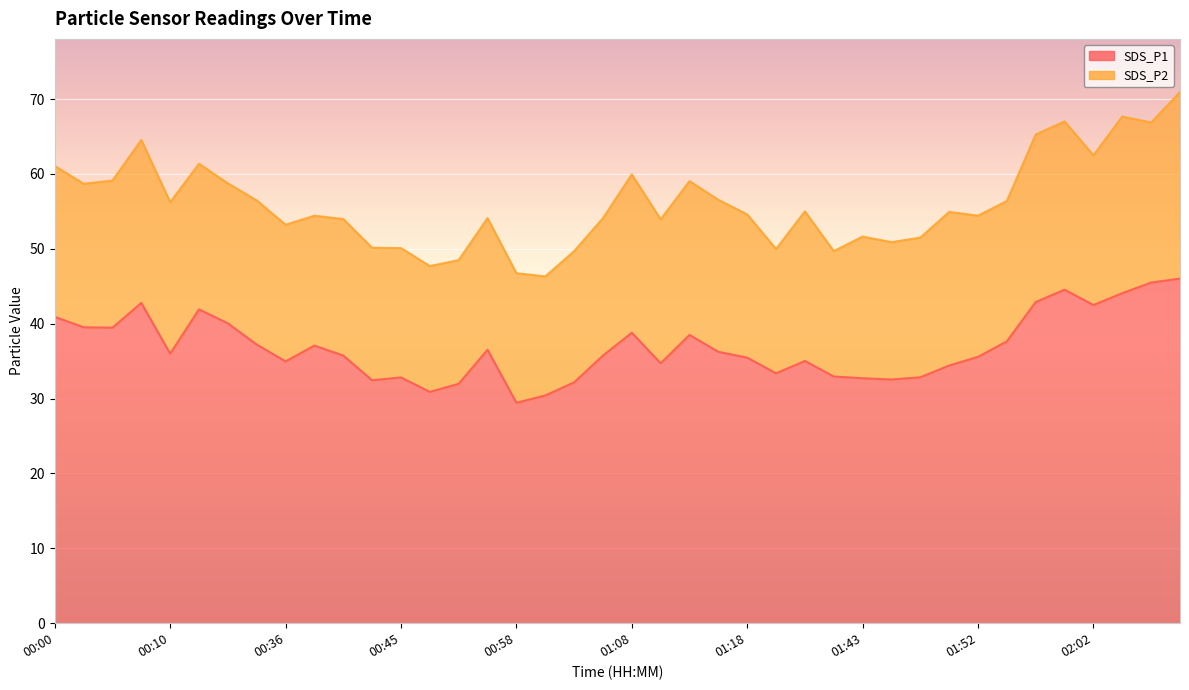

What is the difference between the second highest and minimum values?

16.1